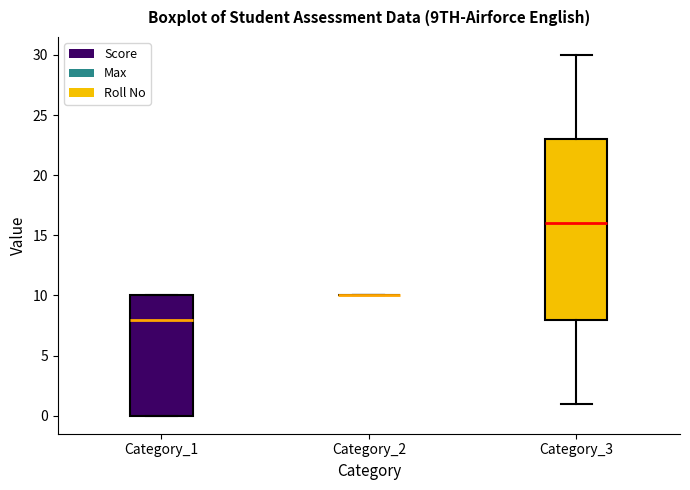

Which box is the tallest, from its lower edge to its upper edge?

Category_3